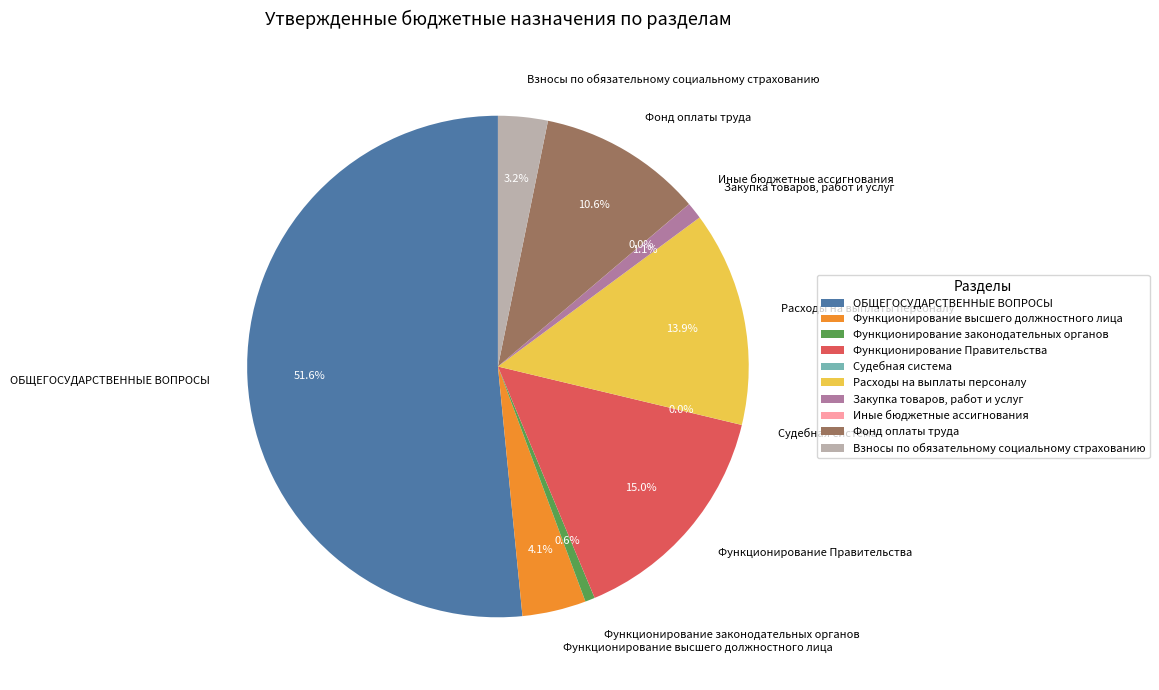

True or false: Фонд оплаты труда accounts for 16% of the total.

False